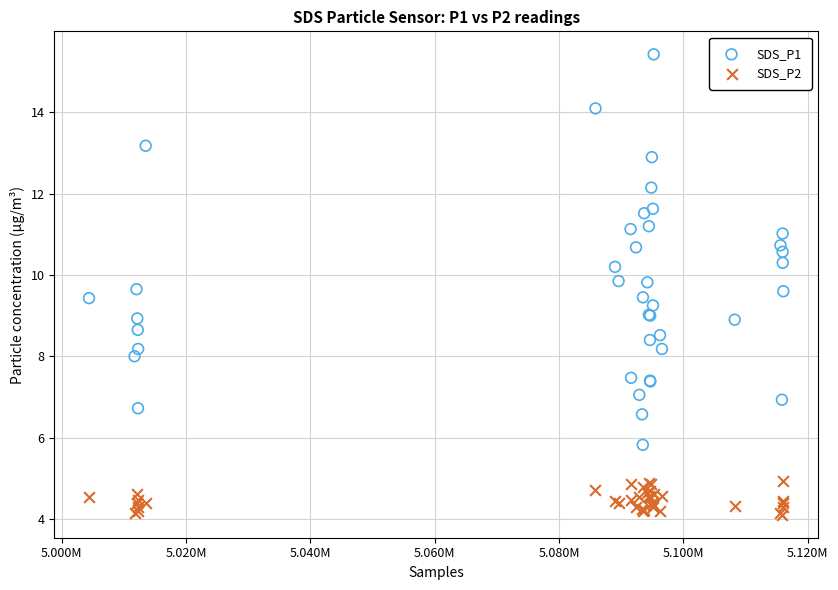

What is the X range (max minus min) for the scatter plot?

111643.0